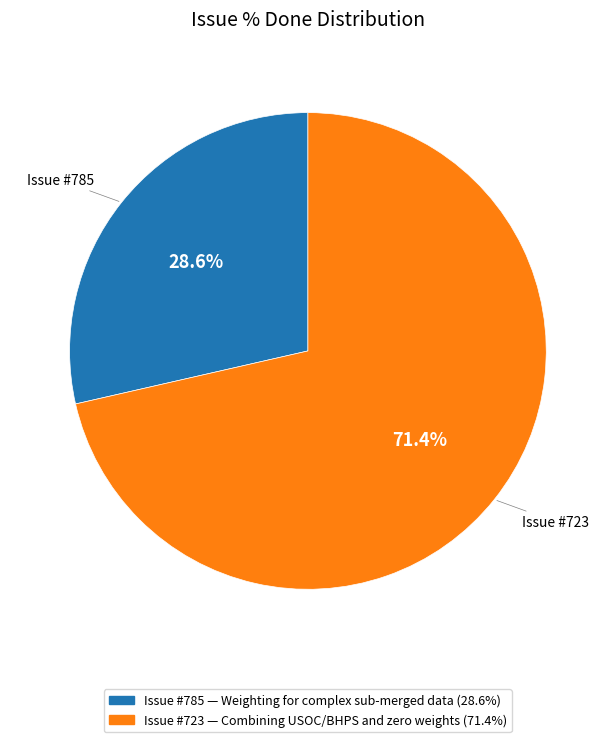

Do Issue #723 and Issue #785 together represent more than half of the pie?

Yes